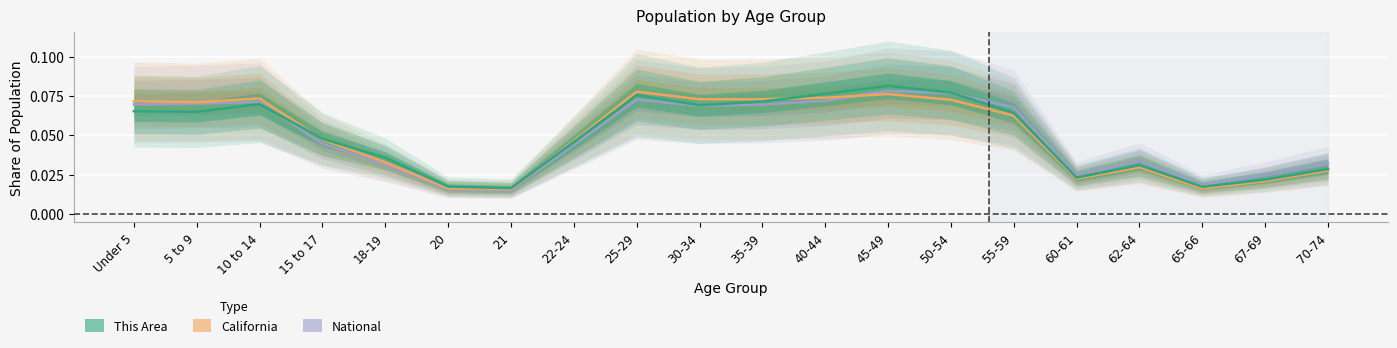

What is the sum of all This Area values?

1.0